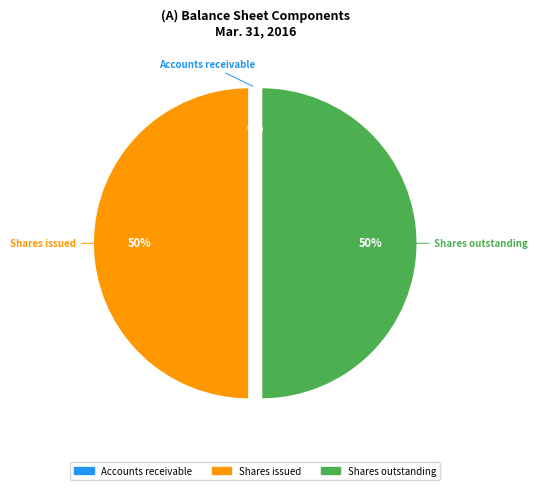

What percentage is the Shares issued slice, to the nearest percent?

50%